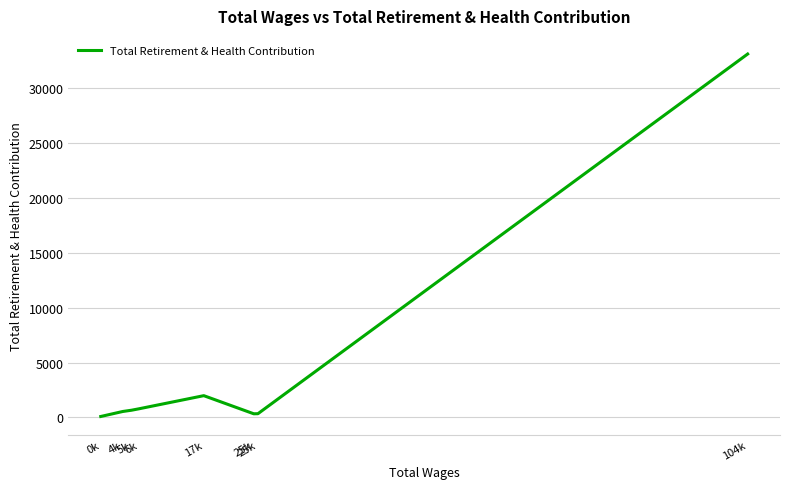

What is the change in value from 5k to 4k?

-116